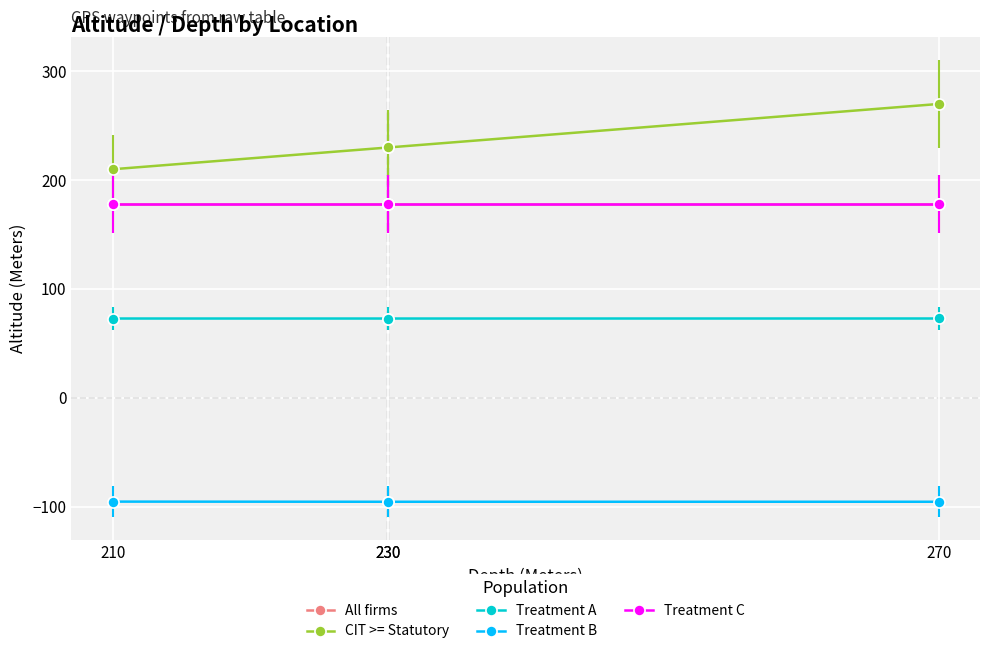

How many lines are shown in the chart?

5